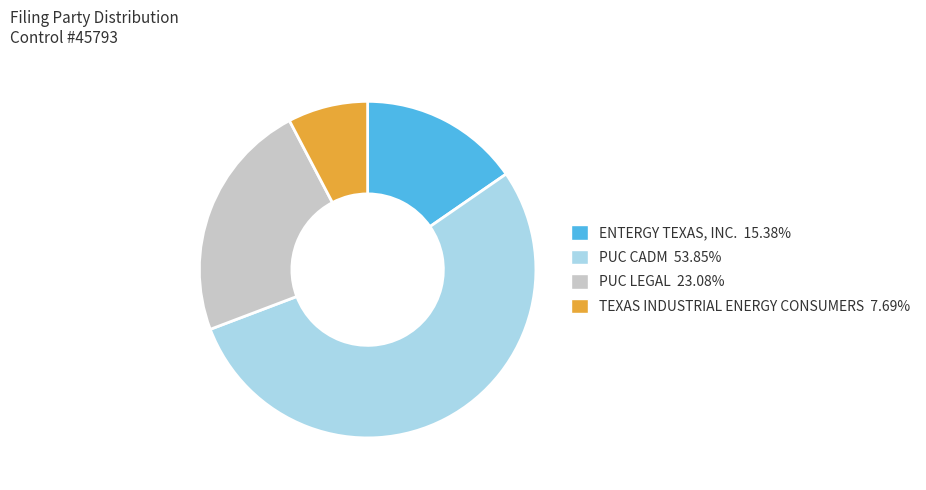

Does any single category account for the majority?

Yes